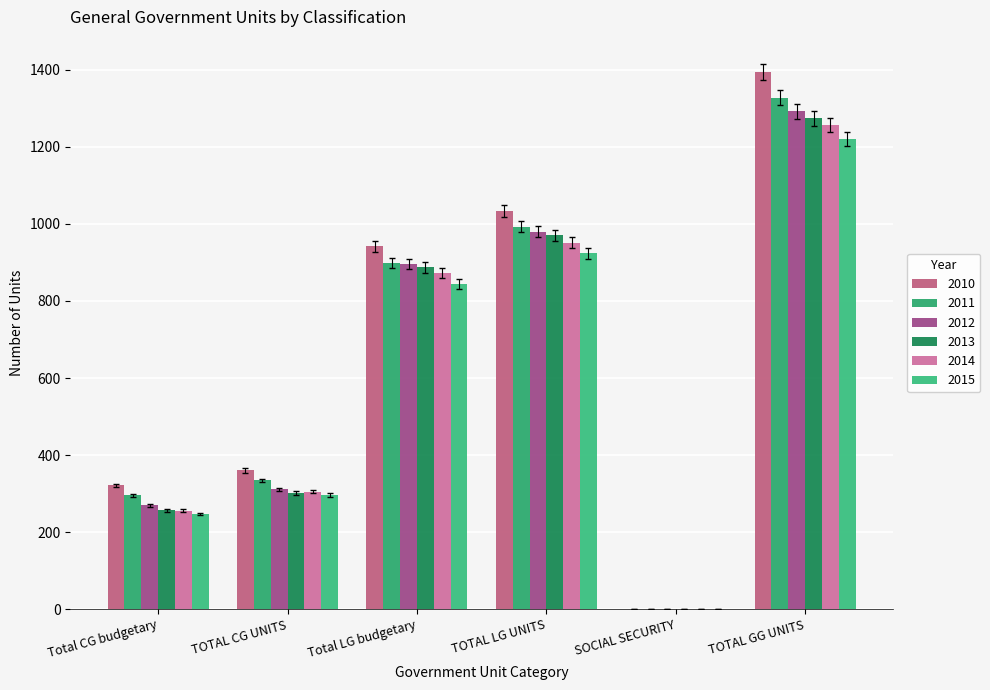

What are all the series names shown in the legend?

2010, 2011, 2012, 2013, 2014, 2015